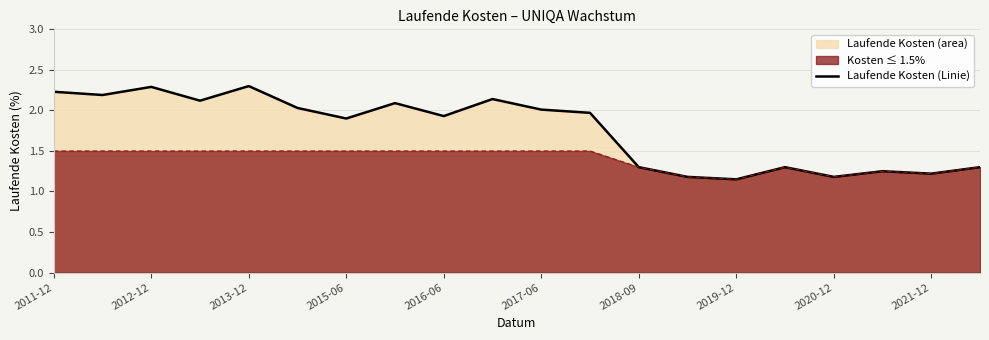

Rank the series by their maximum value, from highest to lowest.

Laufende Kosten (Linie), Kosten ≤ 1.5%